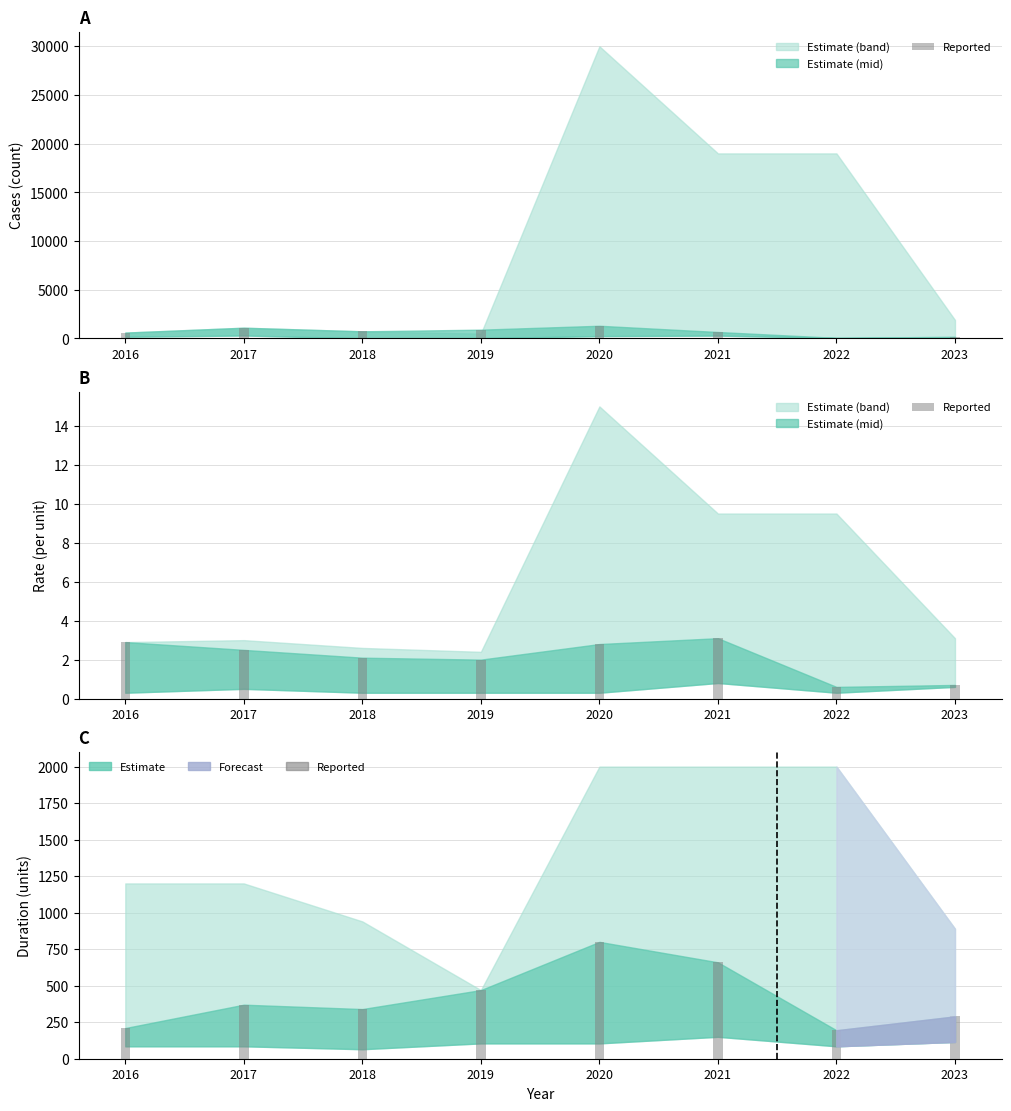

Is it true that the value at 2016 is 371?

False